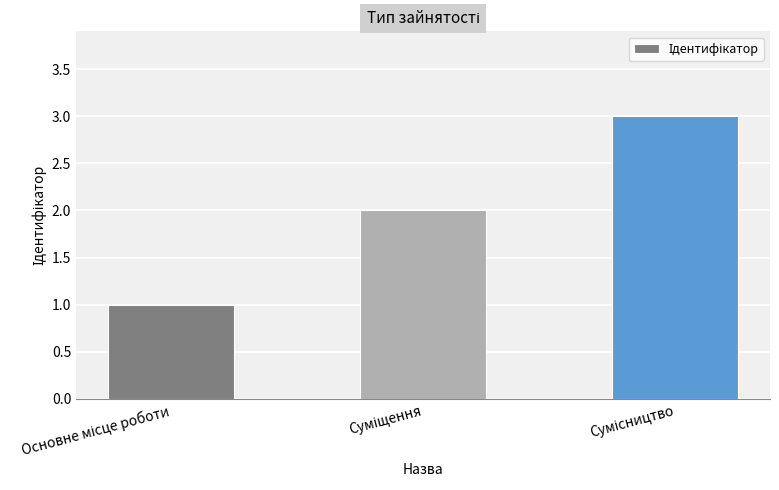

What is the difference between the maximum and minimum values?

2